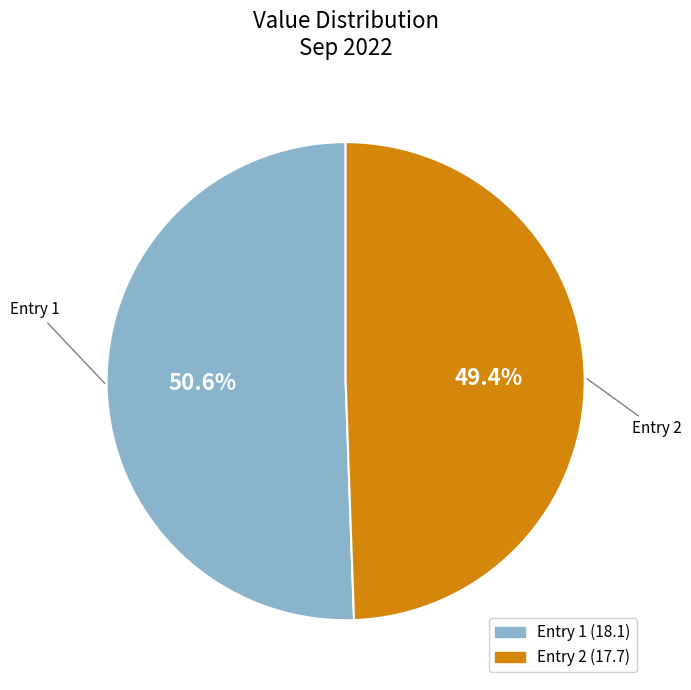

Which slice is the largest?

Entry 1